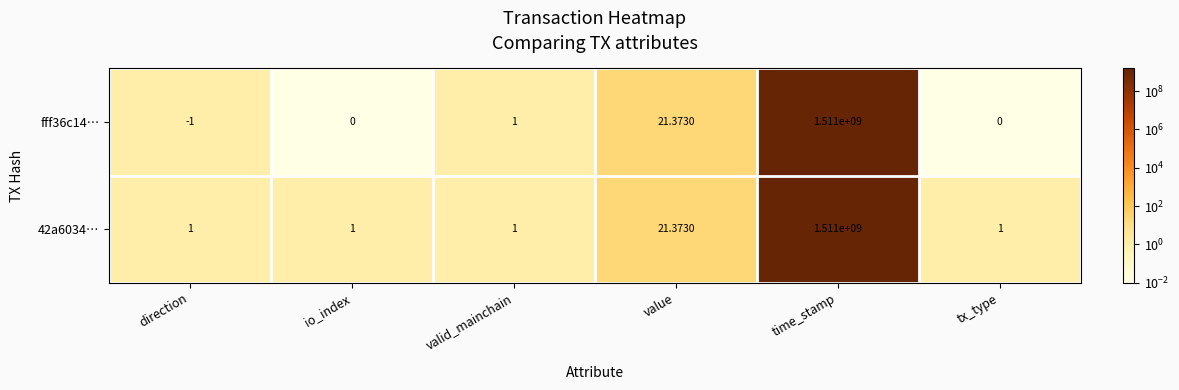

Is the value of 42a6034… at io_index greater than the value of fff36c14… at value?

No